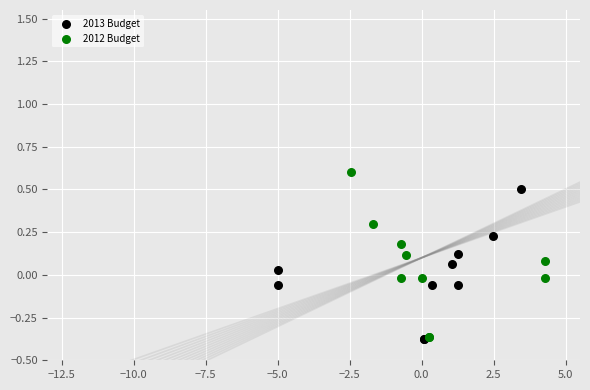

Which series has the largest Y range (max minus min)?

2012 Budget